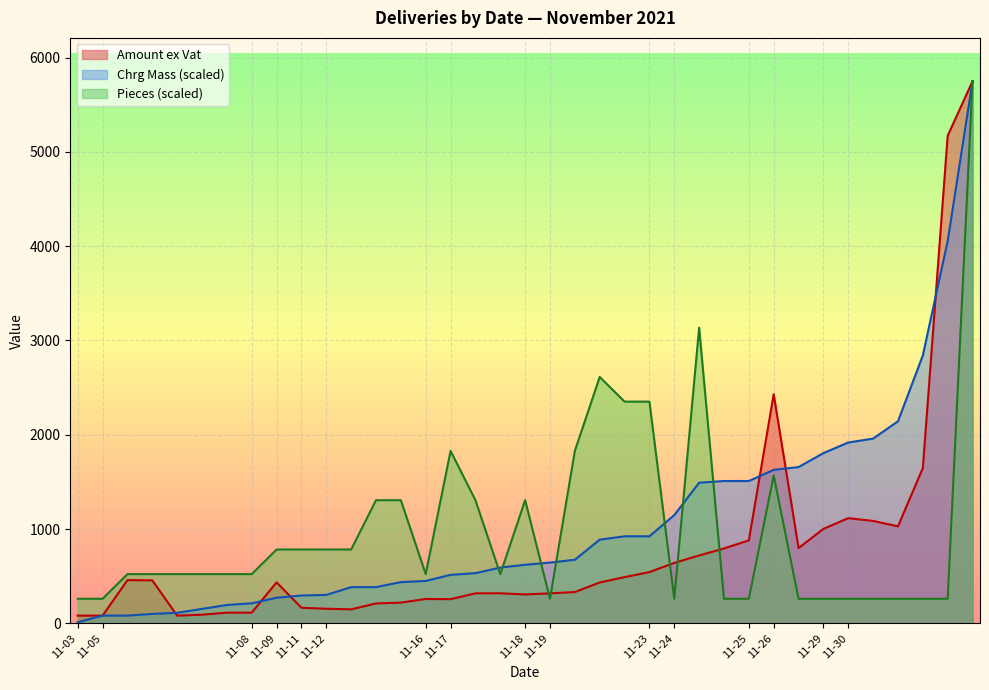

What are all the series names shown in the legend?

Amount ex Vat, Chrg Mass (scaled), Pieces (scaled)